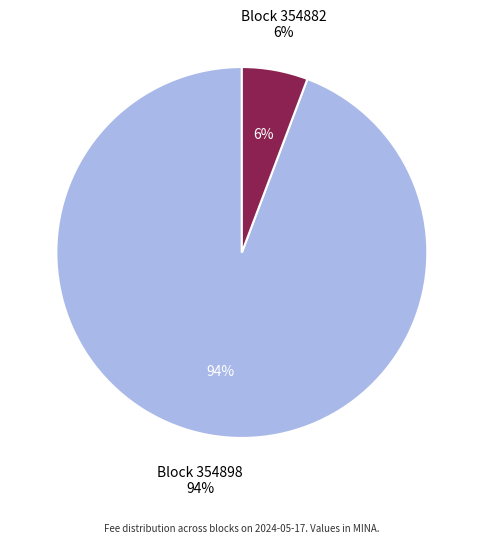

To the nearest percent, what is the combined percentage of 354898 and 354882?

100%